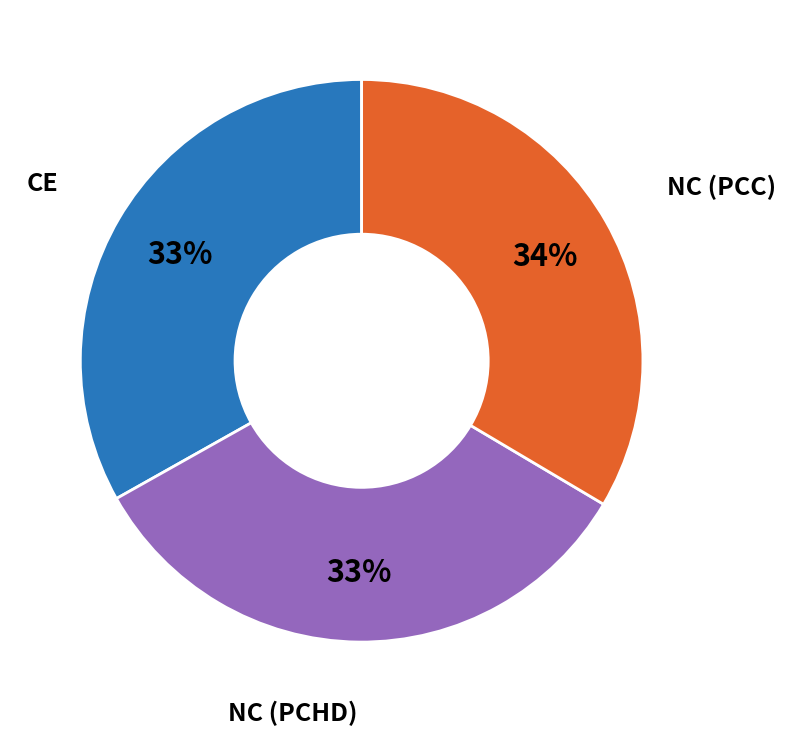

To the nearest percent, what is the average slice percentage?

33%